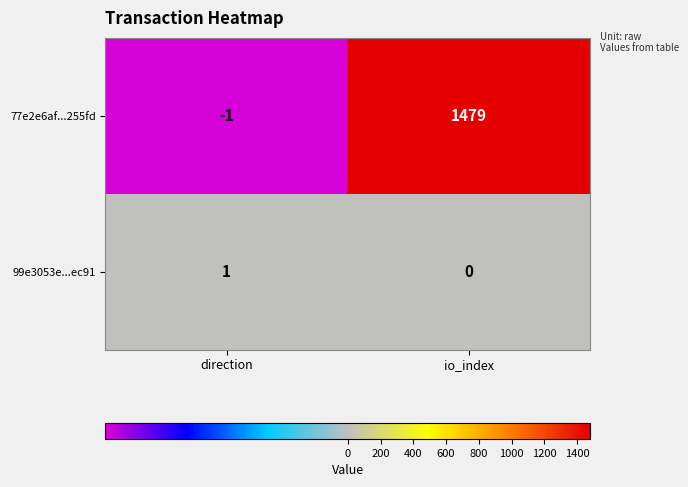

Reading left to right, list all the values displayed in this chart.

77e2e6af...255fd: -1	1479
99e3053e...ec91: 1	0